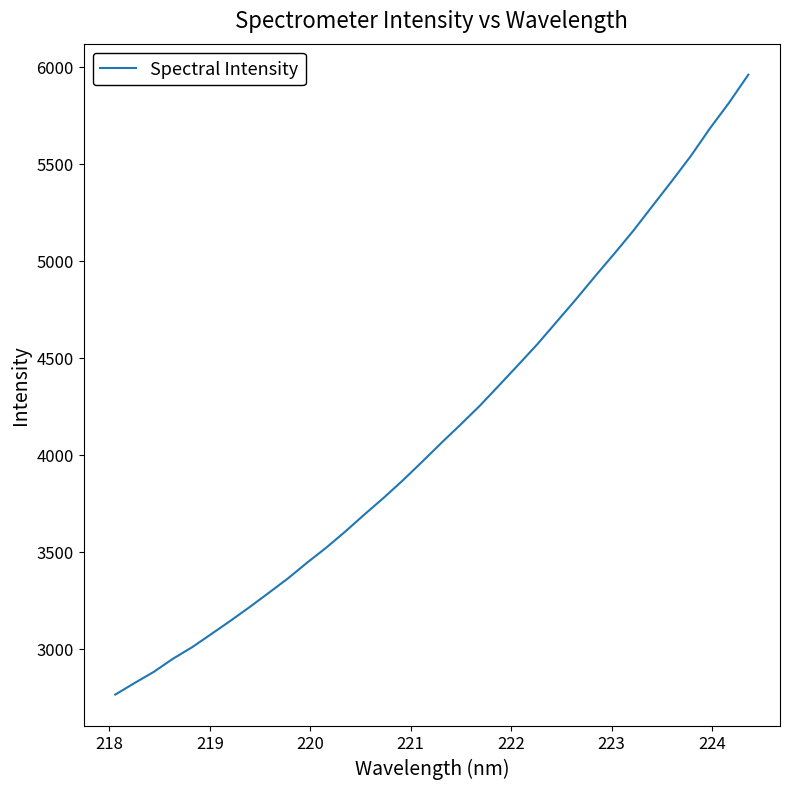

What is the difference between the maximum and minimum values?

3197.5